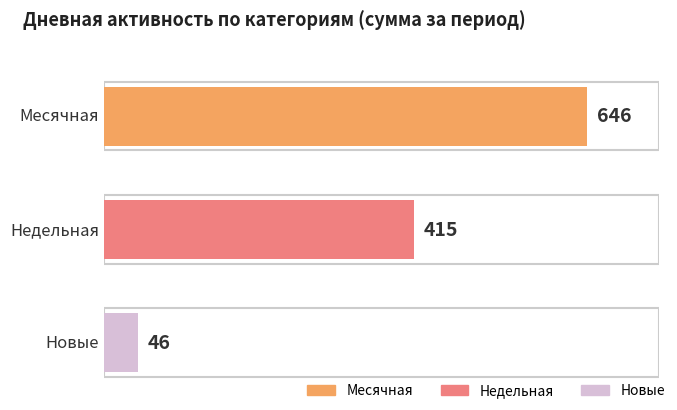

Does the chart contain stacked bars?

No